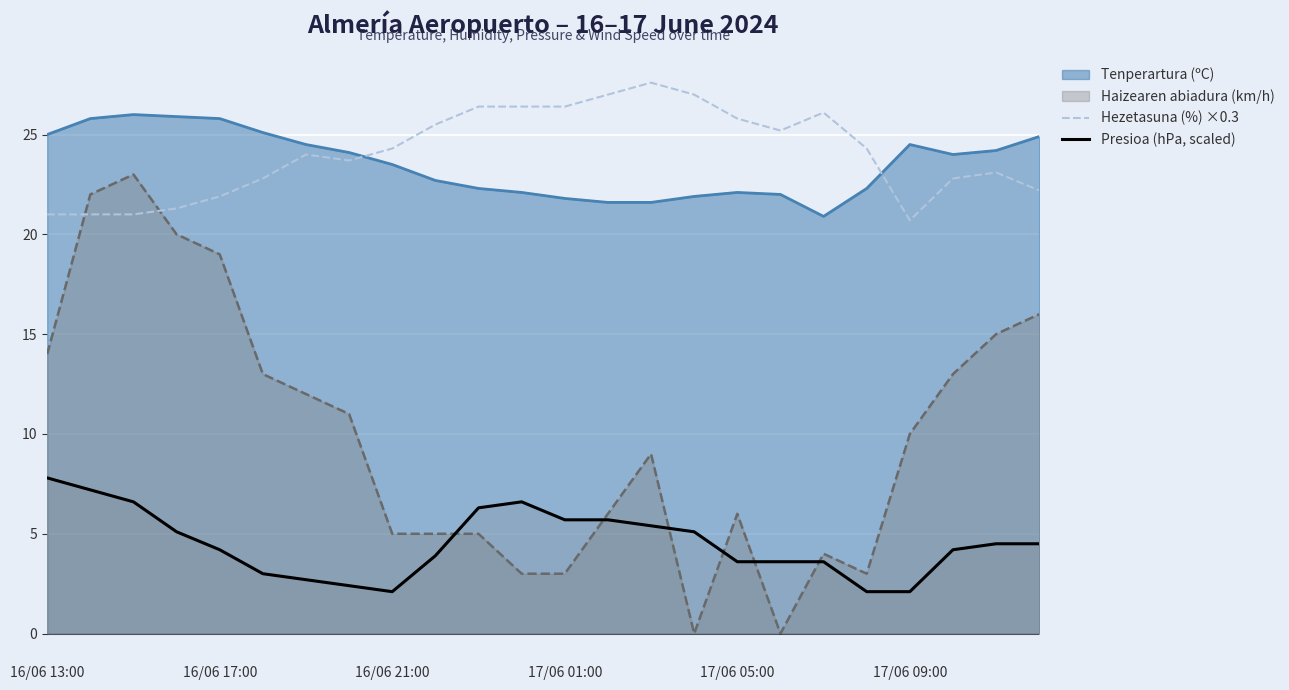

What is the value of the Presioa (hPa, scaled) point at the 19th from the left?

3.6